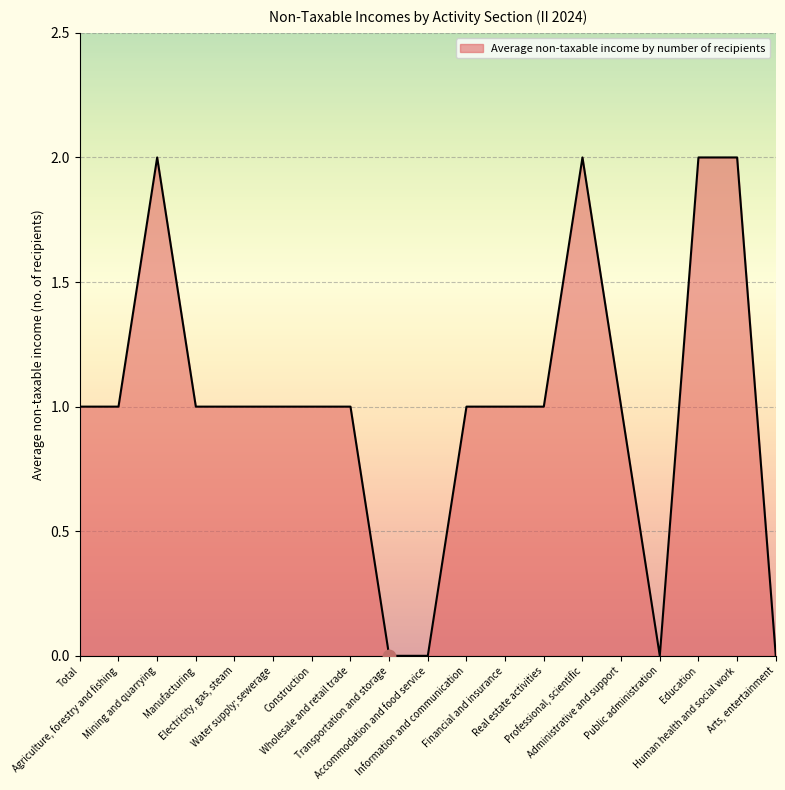

What is the ratio of the value at Construction to the value at Financial and insurance?

1.0